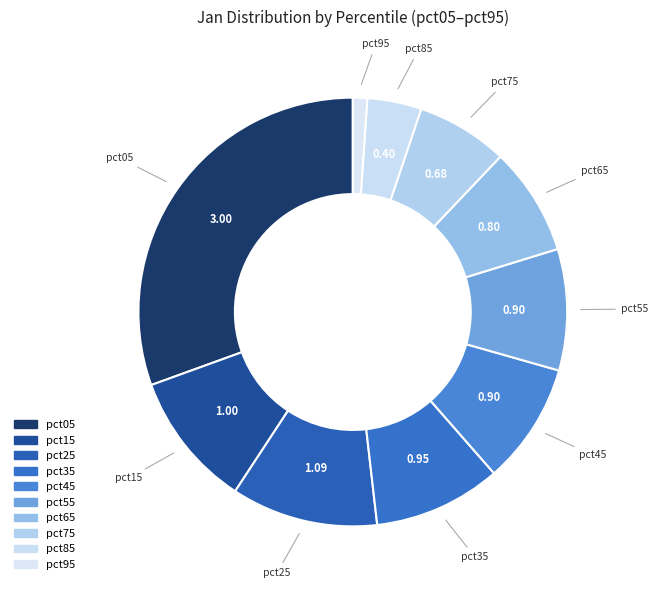

Count the number of slices in the pie.

10